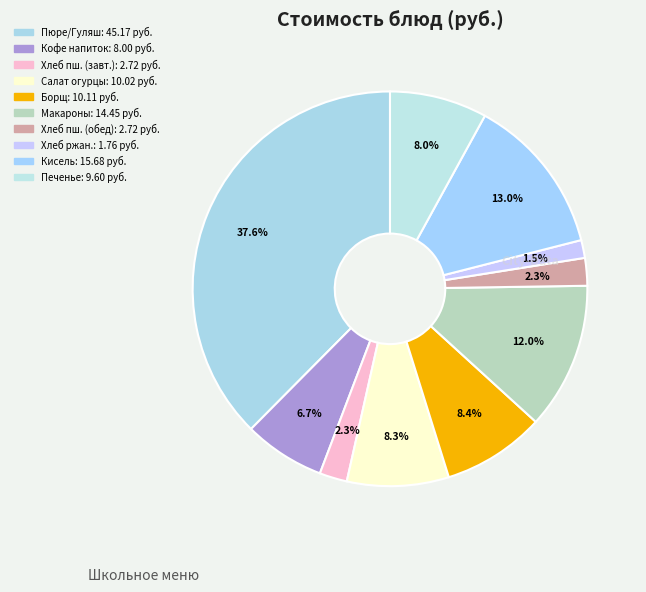

How many segments does this pie chart have?

10